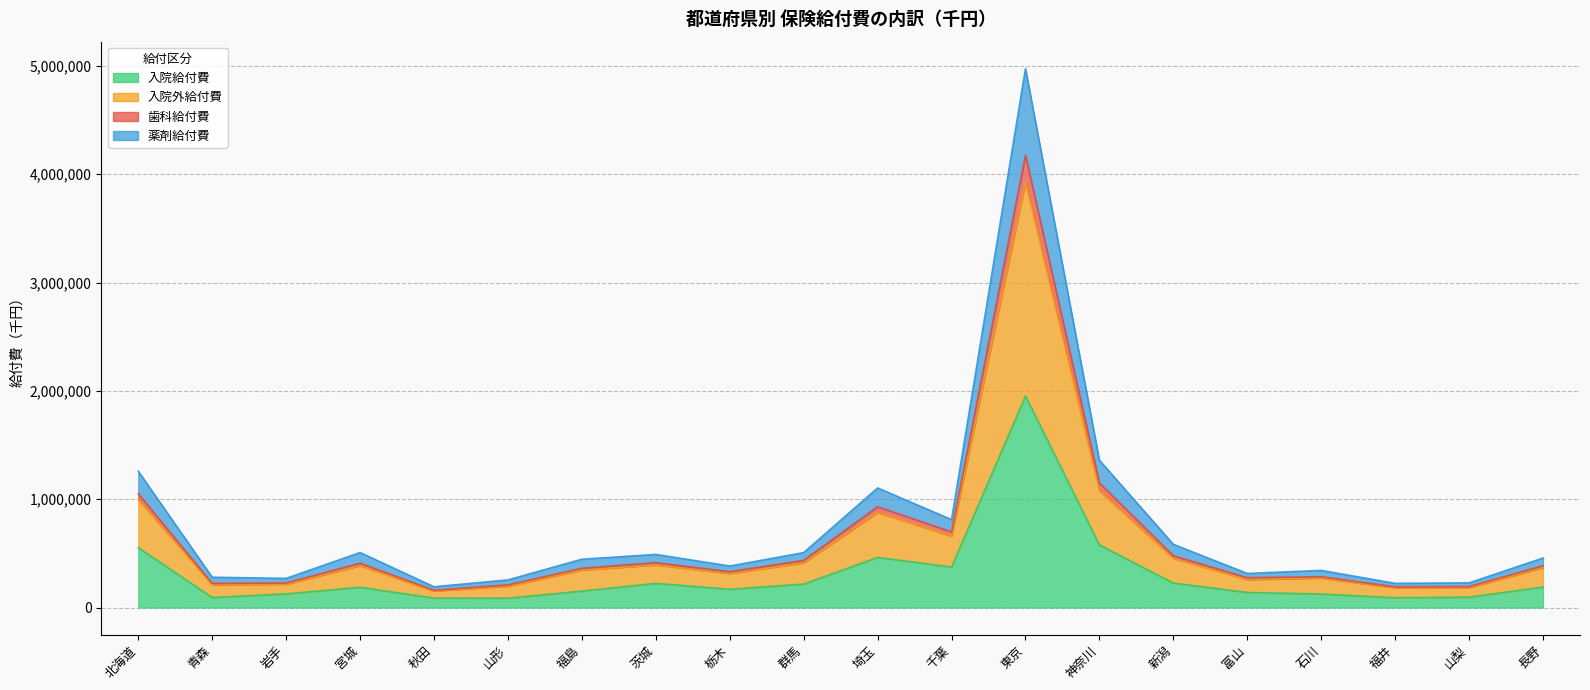

List the labels in order of 薬剤給付費 value, largest first.

東京, 神奈川, 北海道, 埼玉, 千葉, 新潟, 群馬, 茨城, 宮城, 長野, 福島, 栃木, 石川, 富山, 岩手, 青森, 山形, 山梨, 福井, 秋田